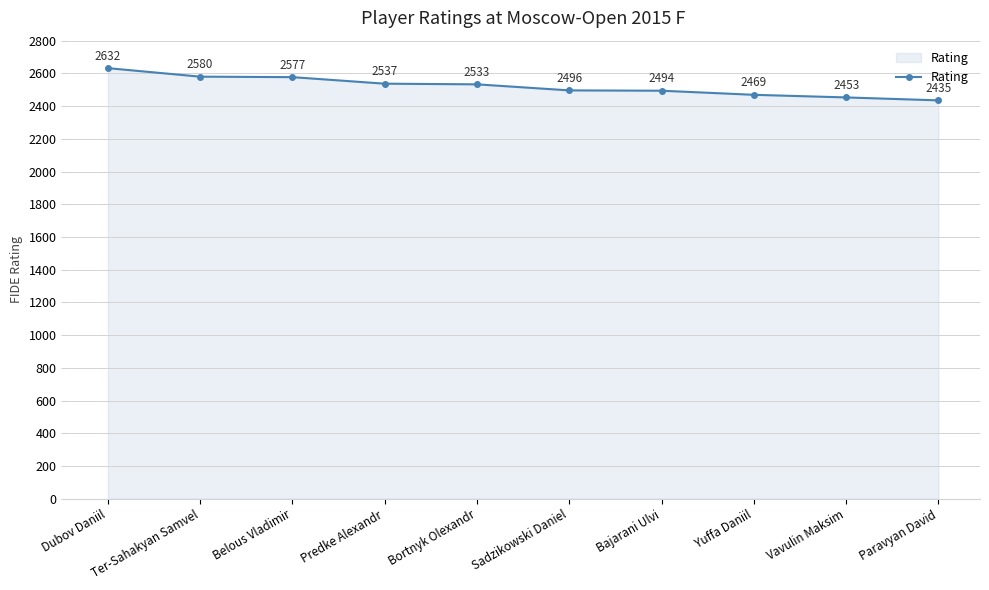

List the labels in order of value, largest first.

Dubov Daniil, Ter-Sahakyan Samvel, Belous Vladimir, Predke Alexandr, Bortnyk Olexandr, Sadzikowski Daniel, Bajarani Ulvi, Yuffa Daniil, Vavulin Maksim, Paravyan David